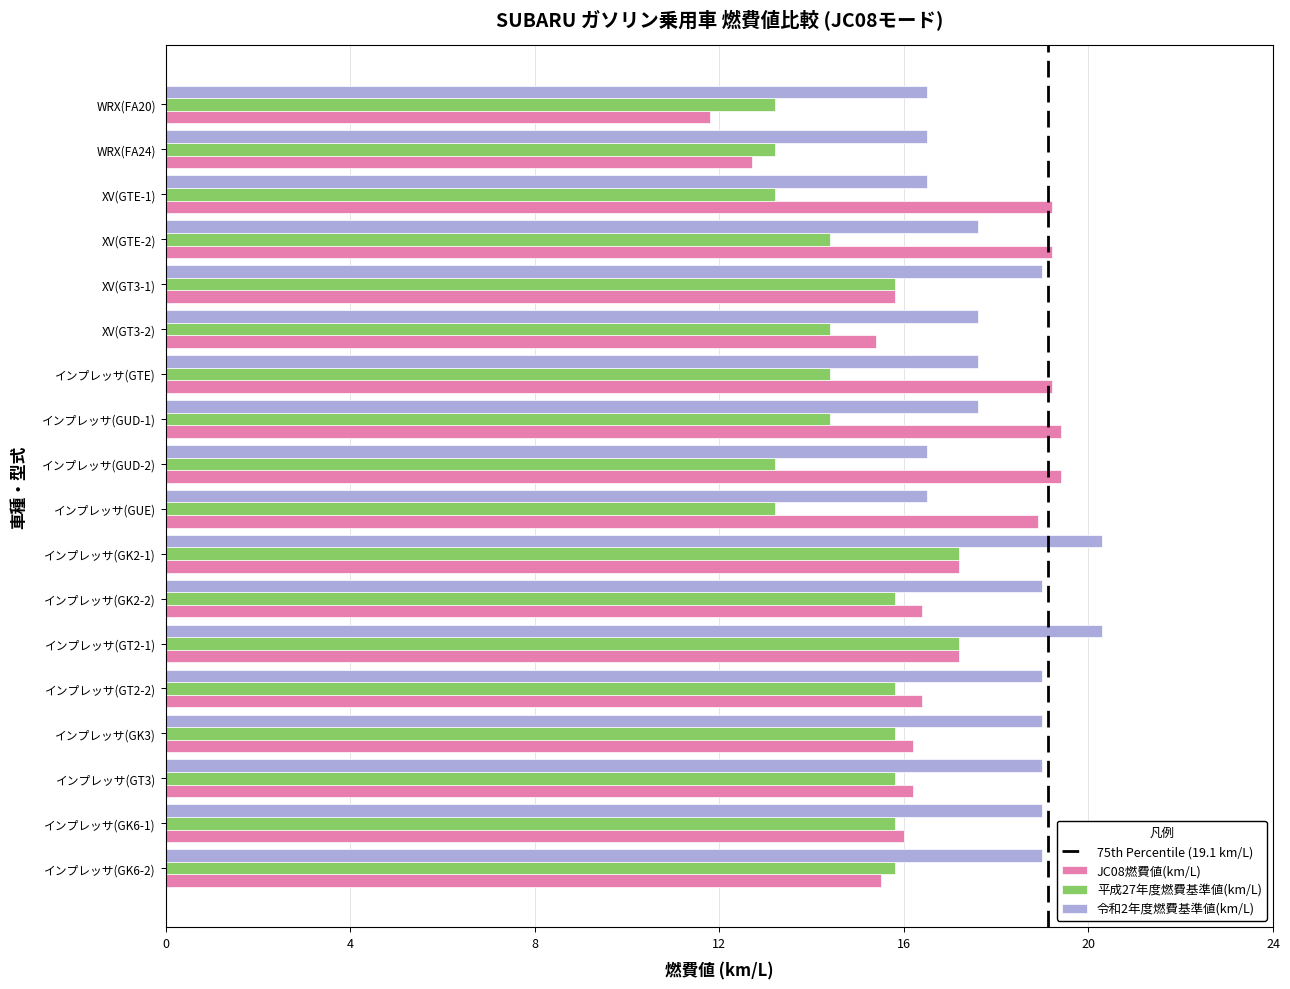

What is the total value across all series at インプレッサ(GUD-2)?

49.1